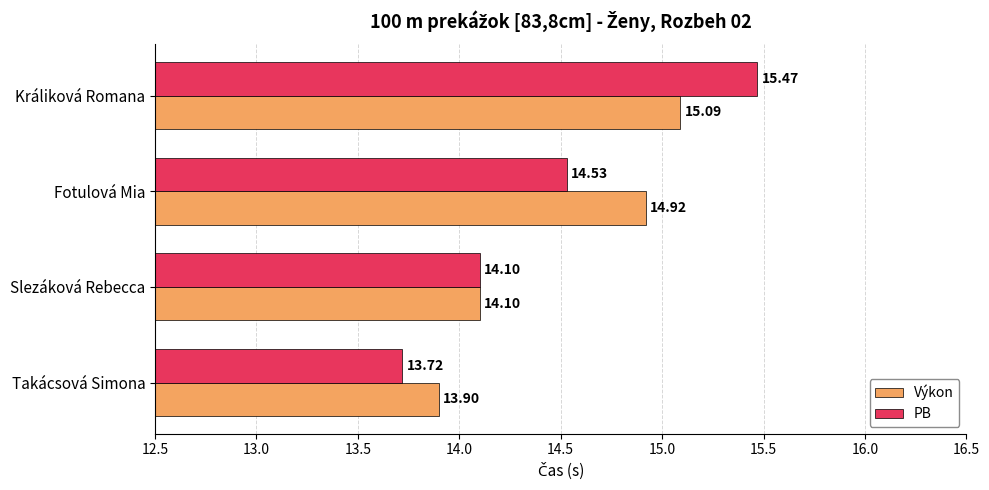

Where is Výkon nearest to the value 14?

Takácsová Simona